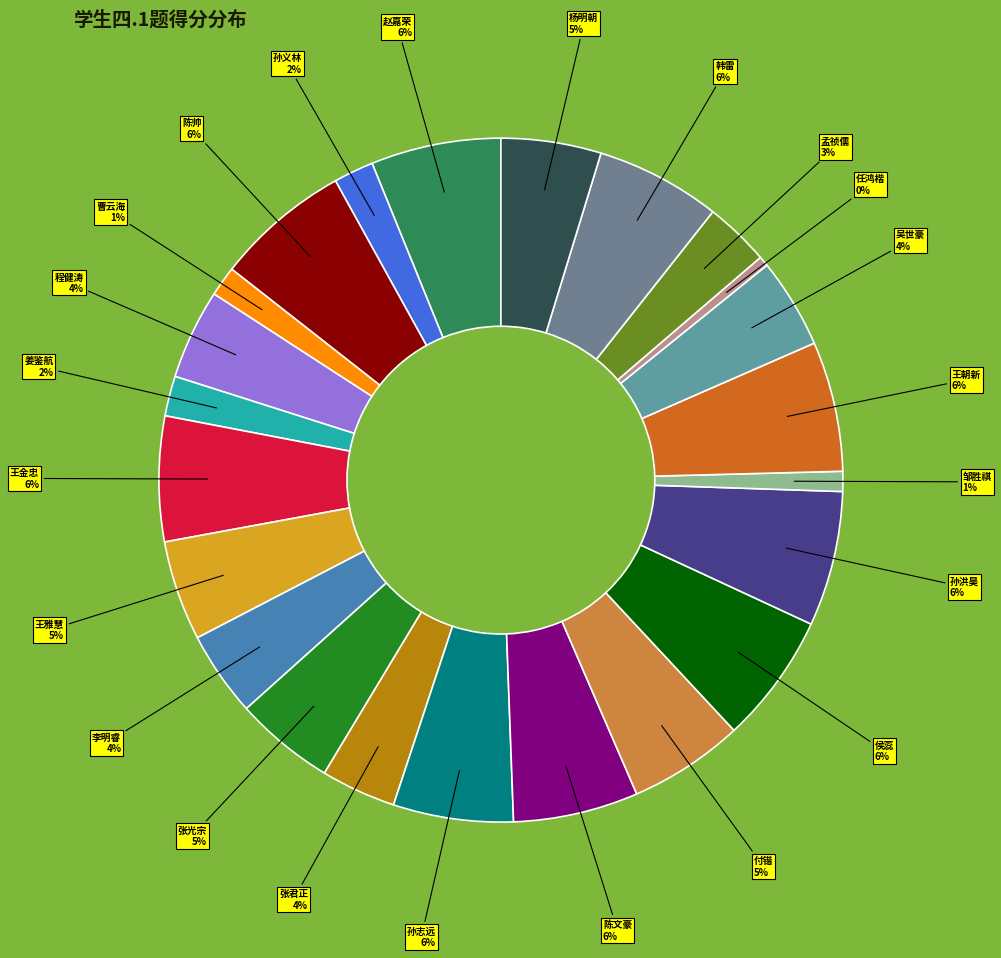

How many slices are in this pie chart?

23